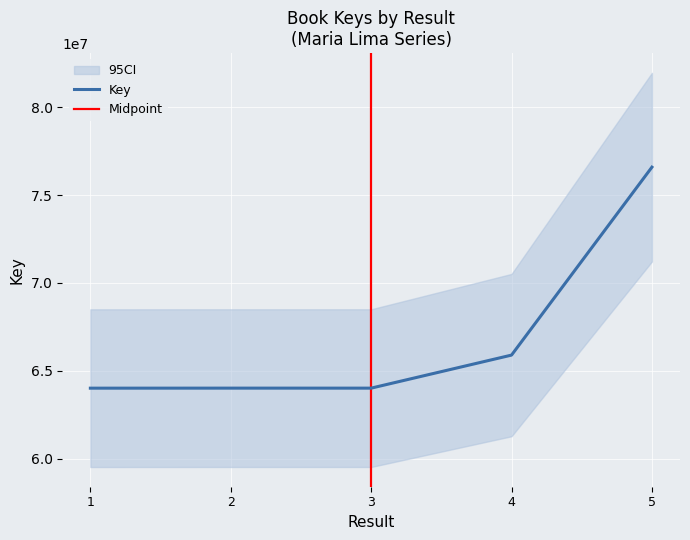

The value at 4 is 65900473. True or false?

True